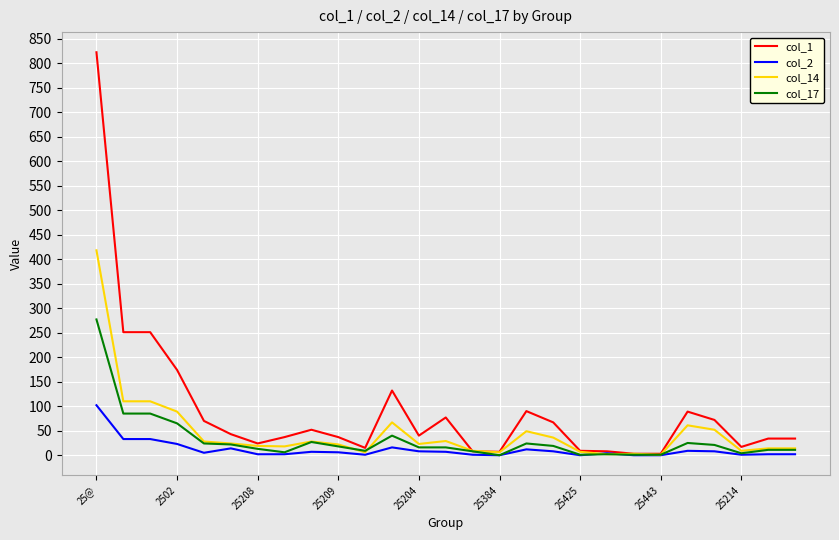

Which series has the largest range (max minus min)?

col_1